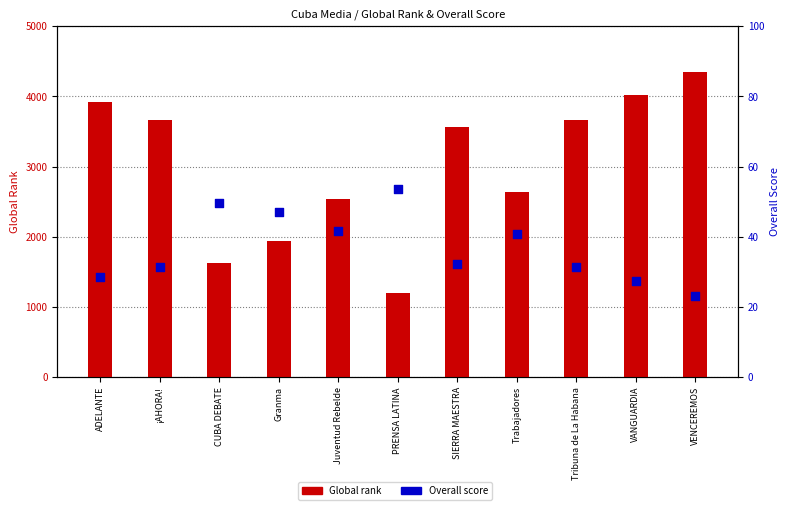

Which series has the largest Y range (max minus min)?

Global rank